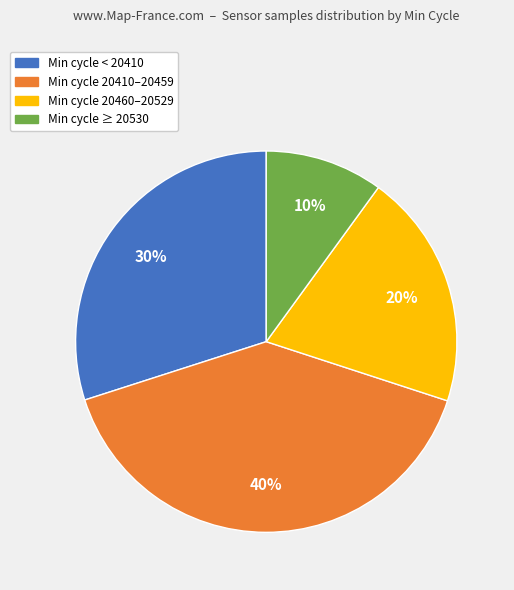

Does any single category account for the majority?

No